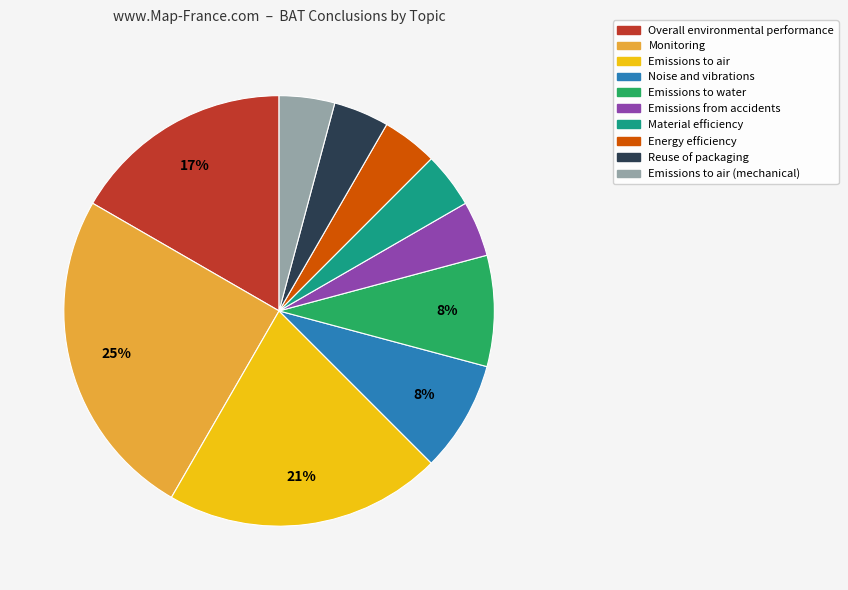

Is there any slice that represents more than half of the pie?

No